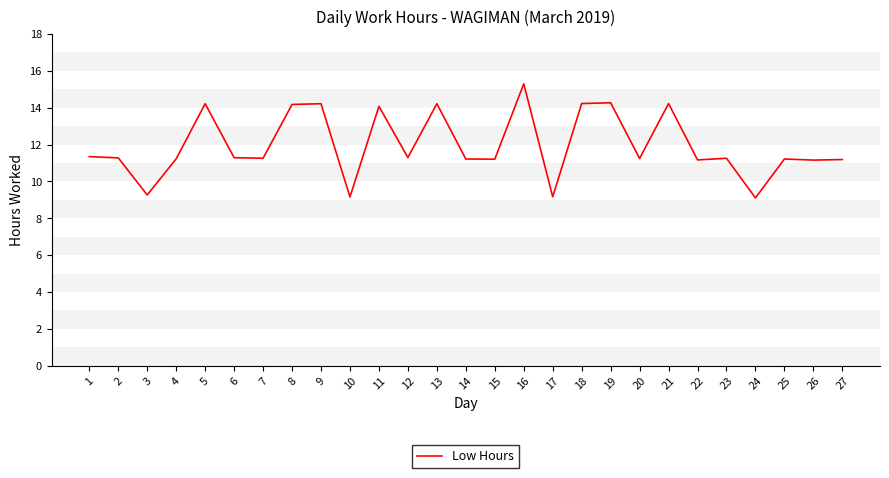

Read the value at 17.

9.2